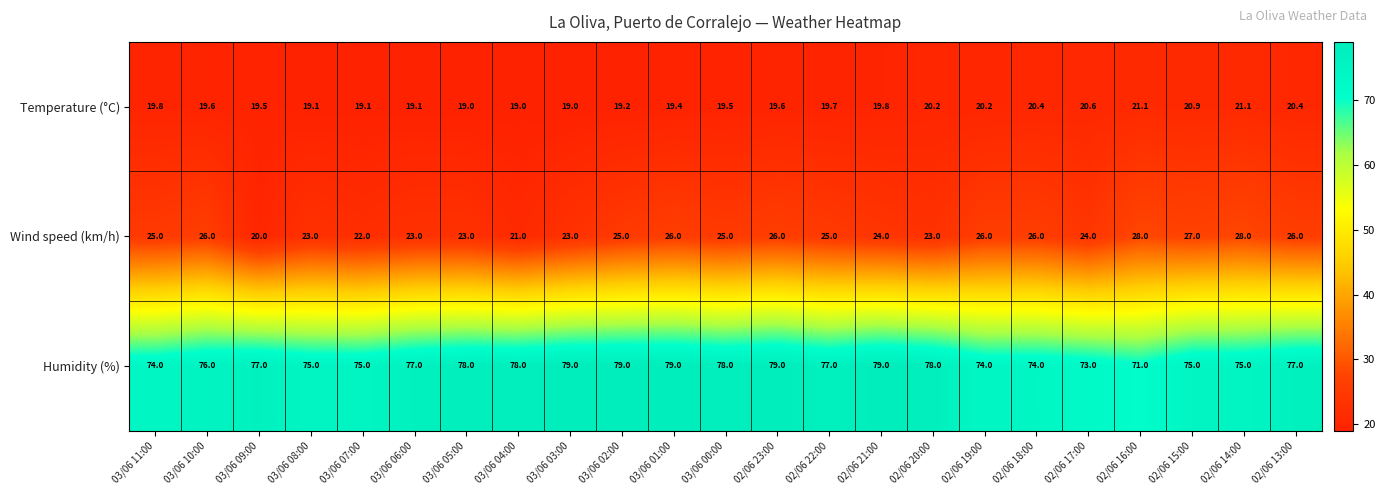

The value of Wind speed (km/h) at 02/06 20:00 is 23.0. True or false?

True